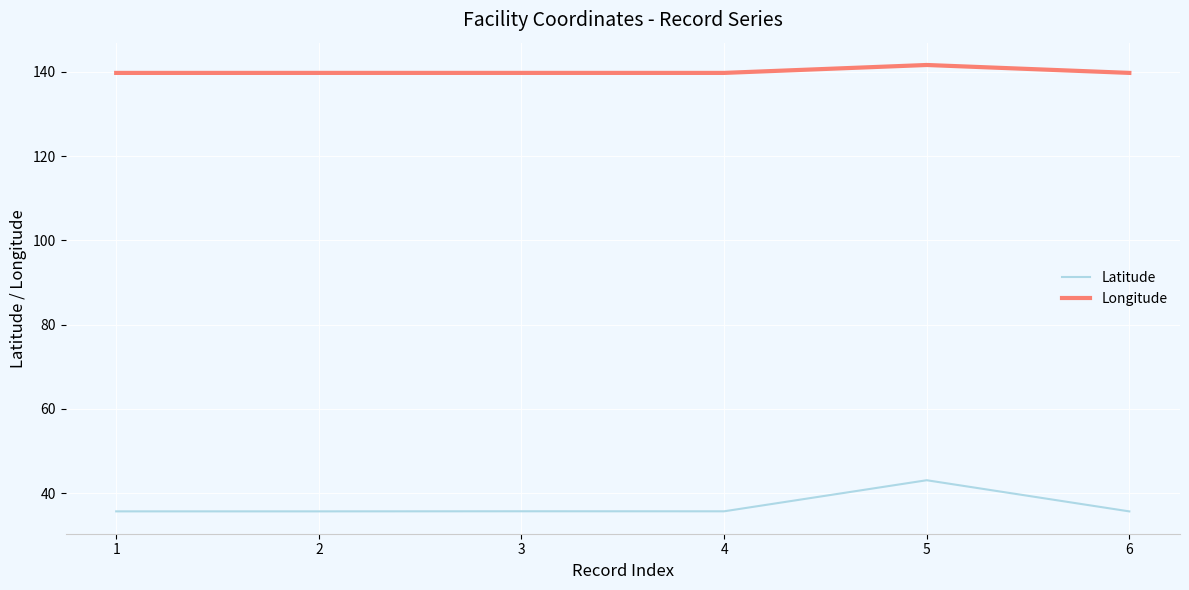

How many distinct data groups are displayed?

2